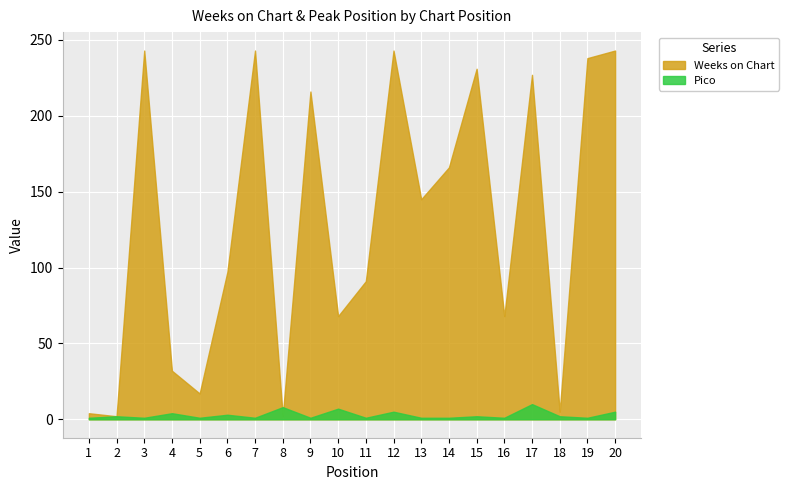

Is the value of Weeks on Chart at 10 greater than the value of Pico at 12?

Yes